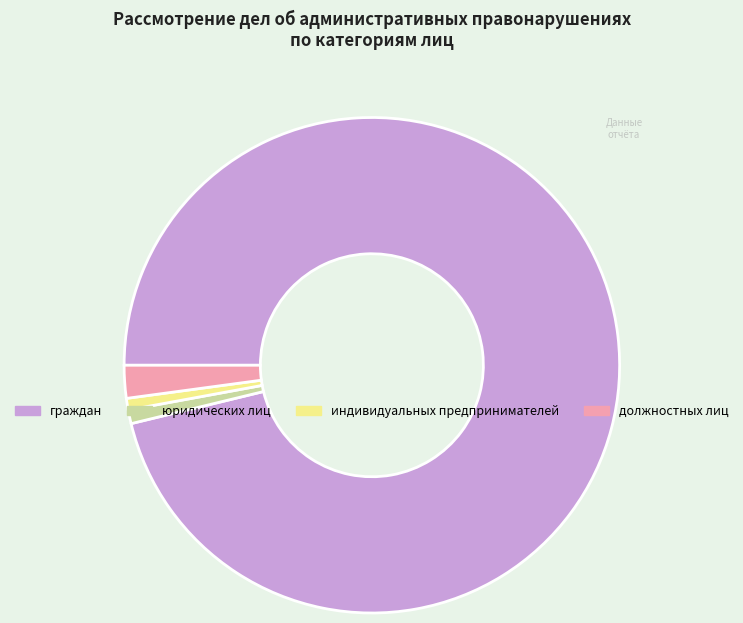

Do индивидуальных предпринимателей and должностных лиц together represent more than half of the pie?

No